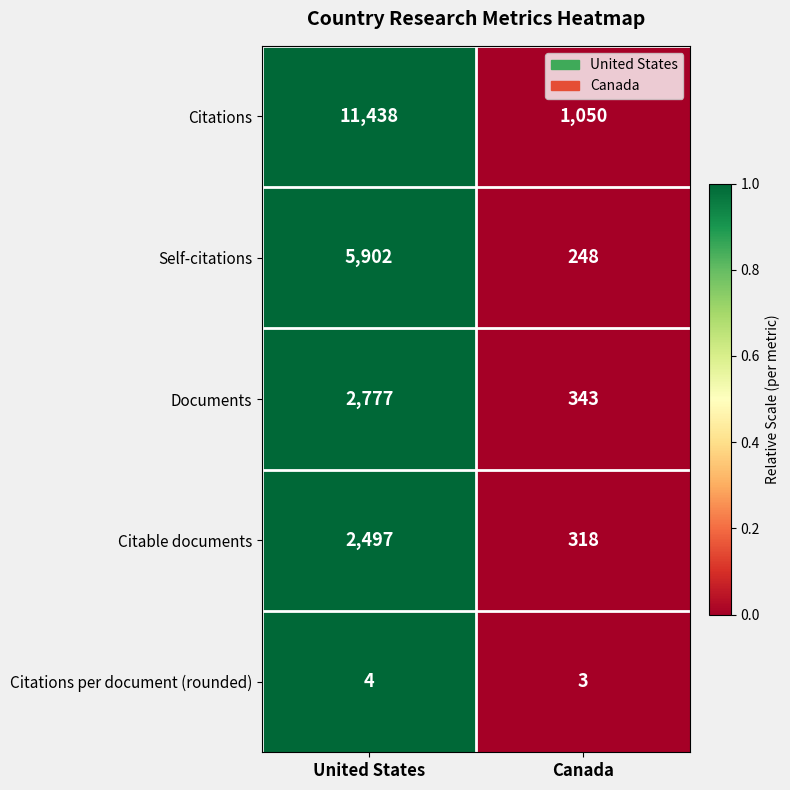

Reading left to right, what are all the values shown in this chart?

Citations: United States=11438	Canada=1050
Self-citations: United States=5902	Canada=248
Documents: United States=2777	Canada=343
Citable documents: United States=2497	Canada=318
Citations per document (rounded): United States=4	Canada=3